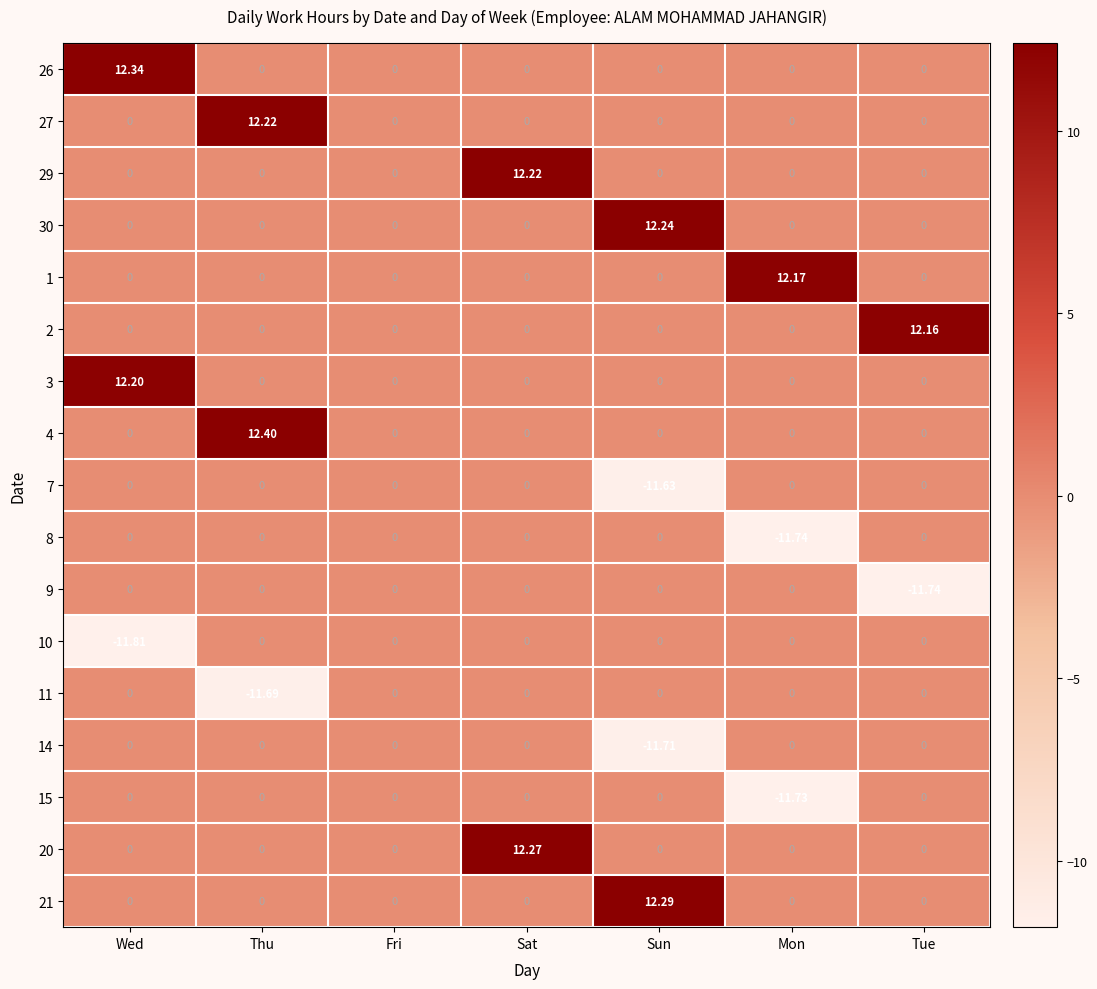

What is the total value across all series at Wed?

12.7